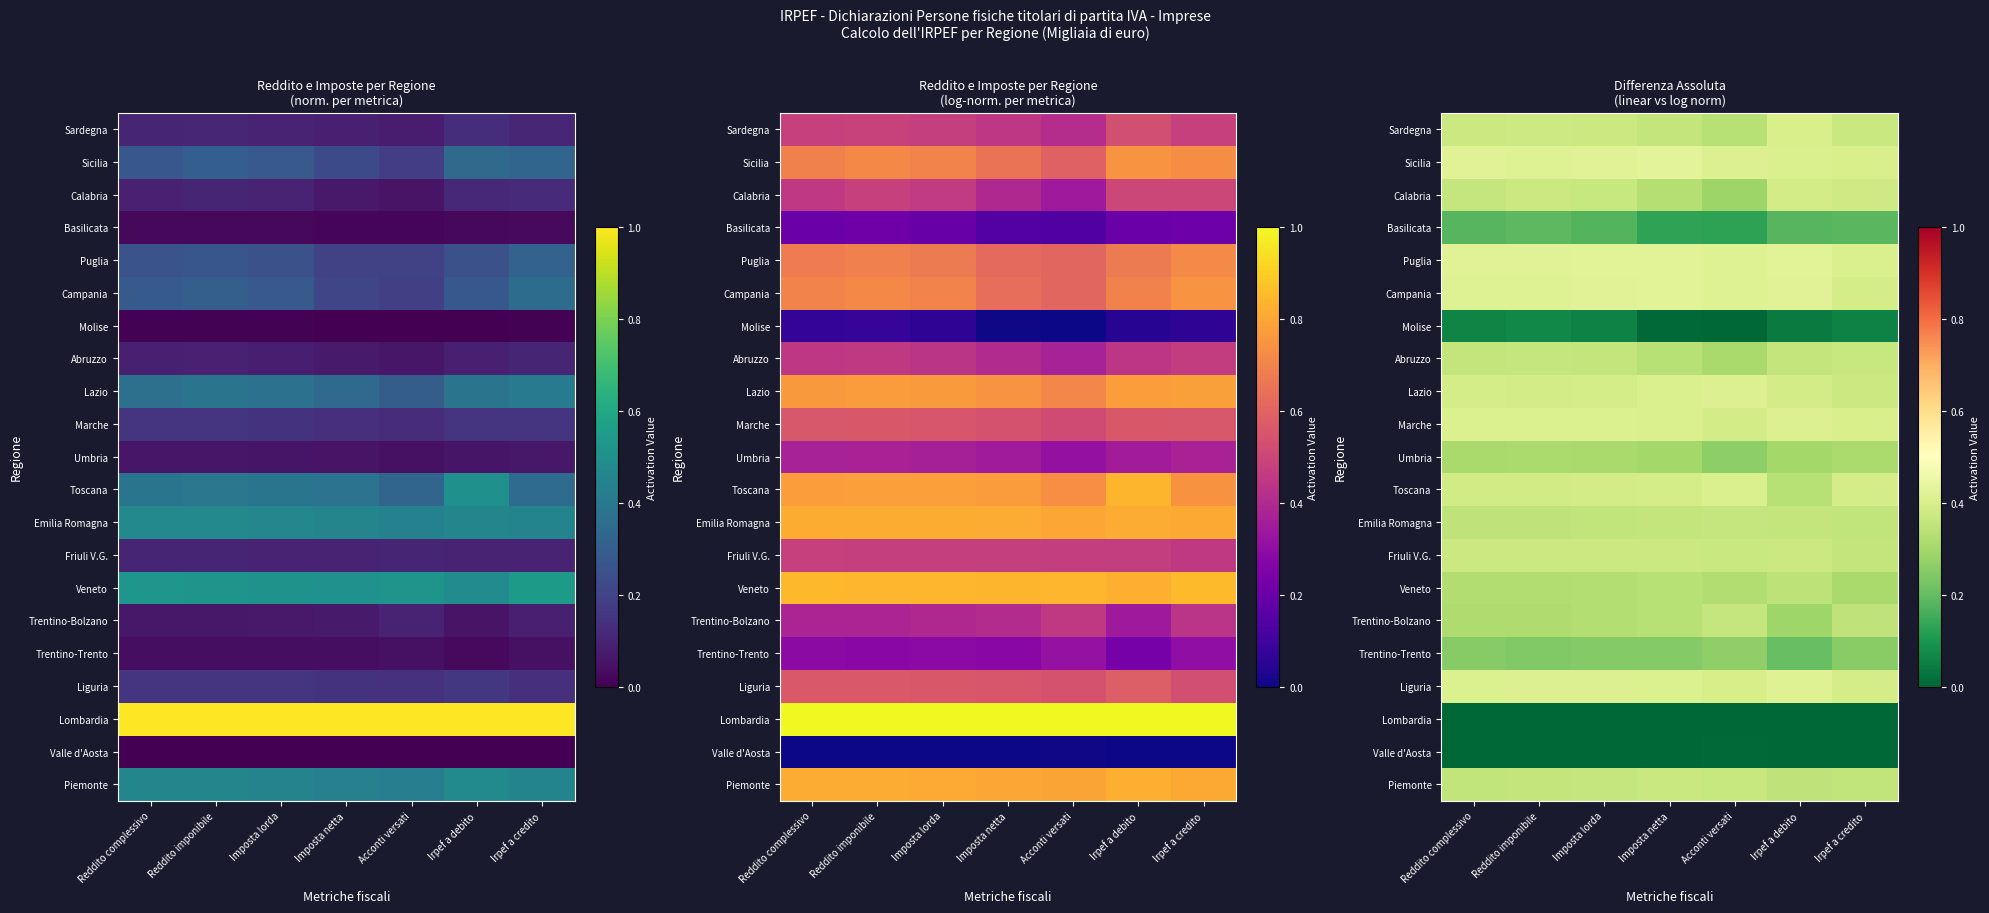

What is the minimum value for Piemonte?

0.3